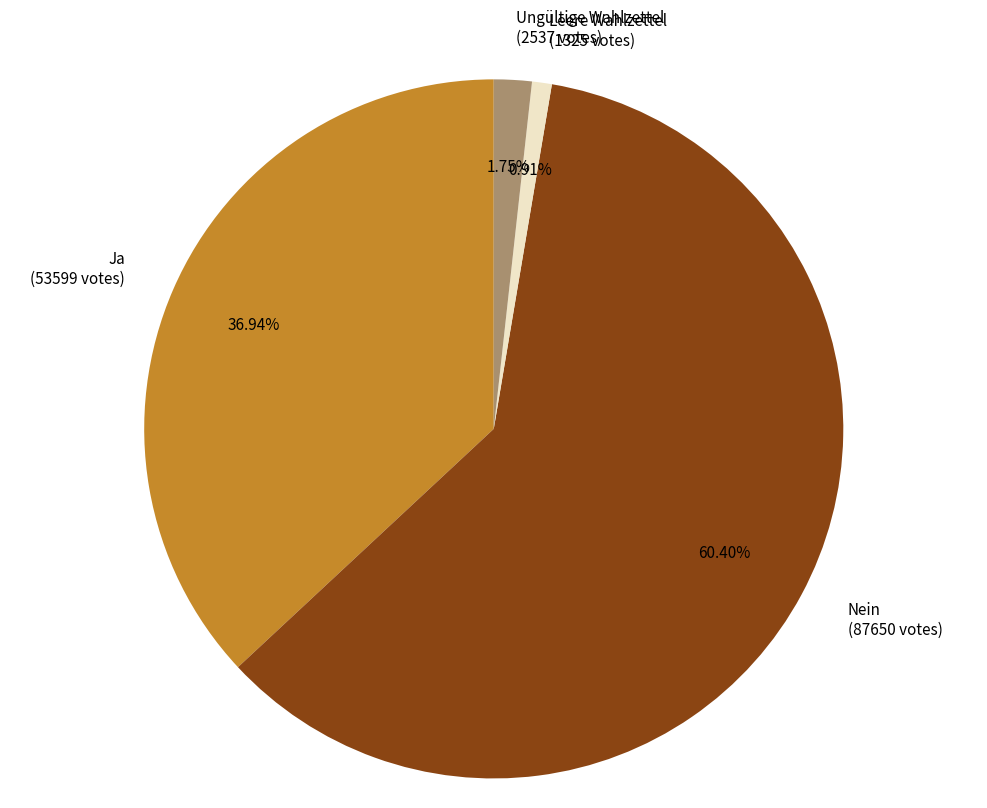

Combined, what portion of the pie is Leere Wahlzettel and Nein?

61.3%